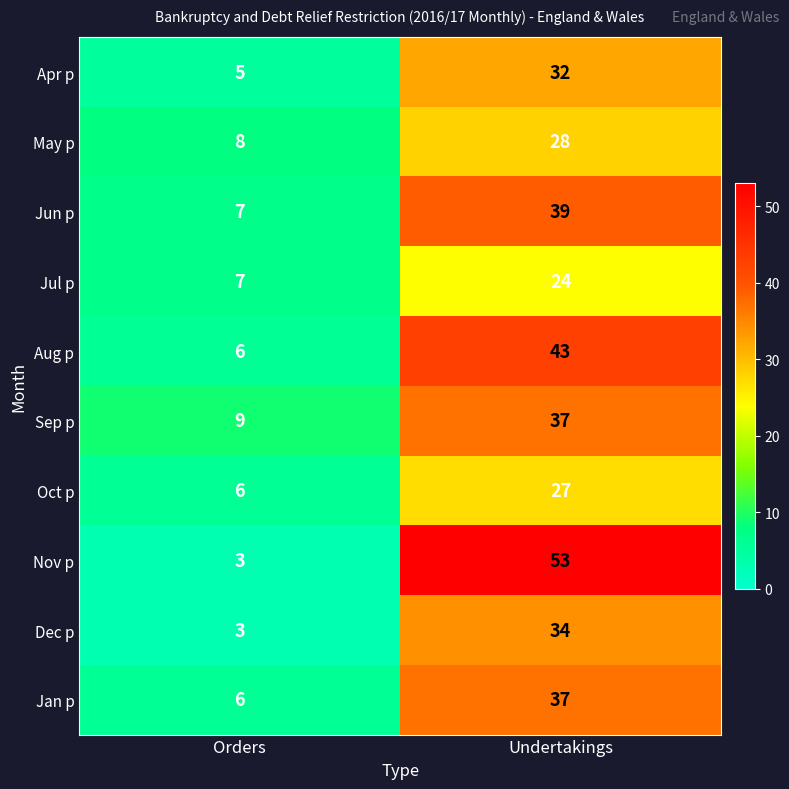

Which series has the widest spread of values?

Nov p